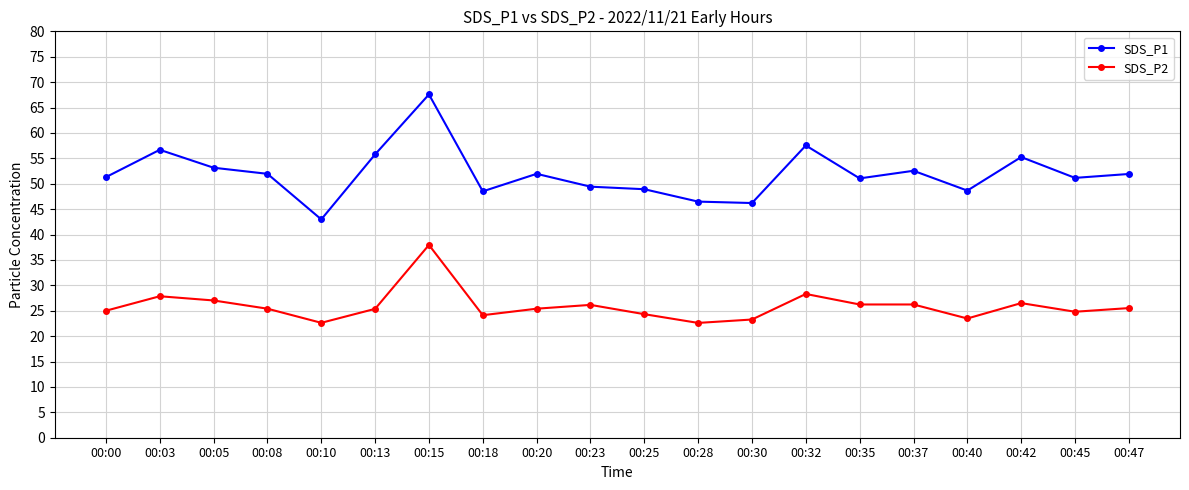

What is the average value of the SDS_P2 series?

25.9